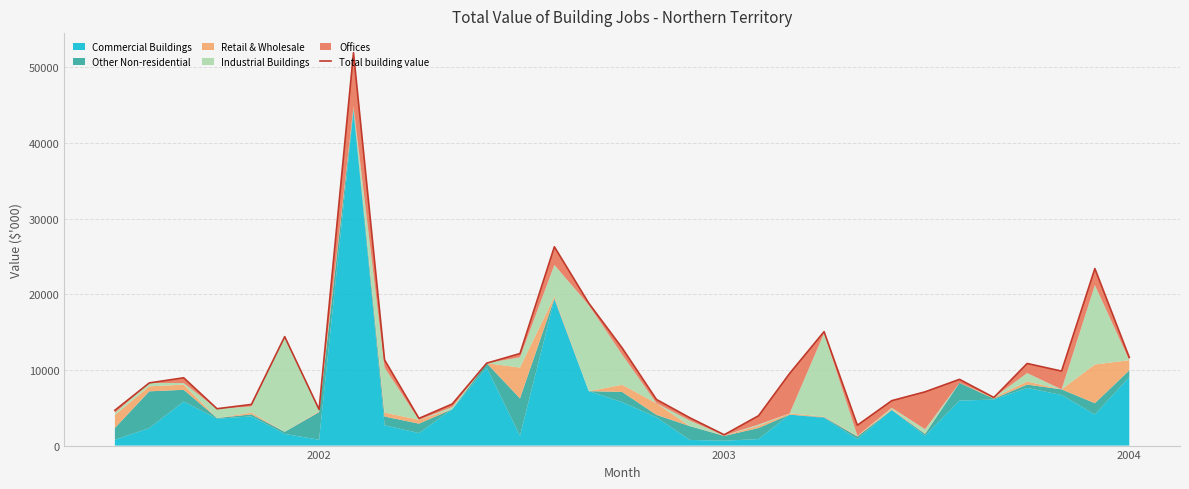

True or false: the data has more than 1 interior local peaks.

True